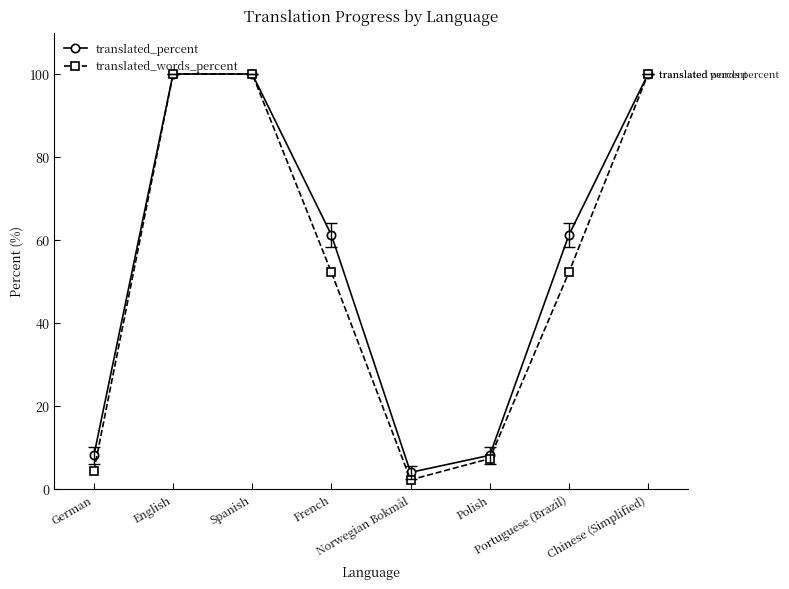

What is the approximate value of translated_words_percent at French?

52.2